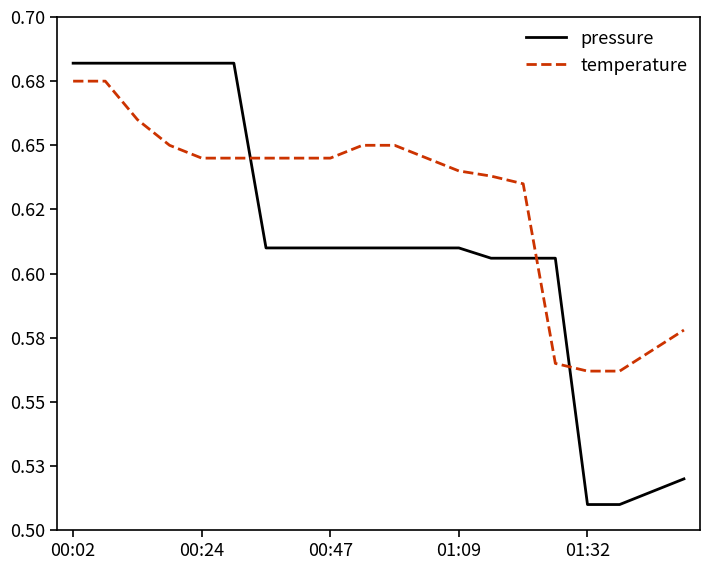

Which series has the largest total across all categories?

temperature